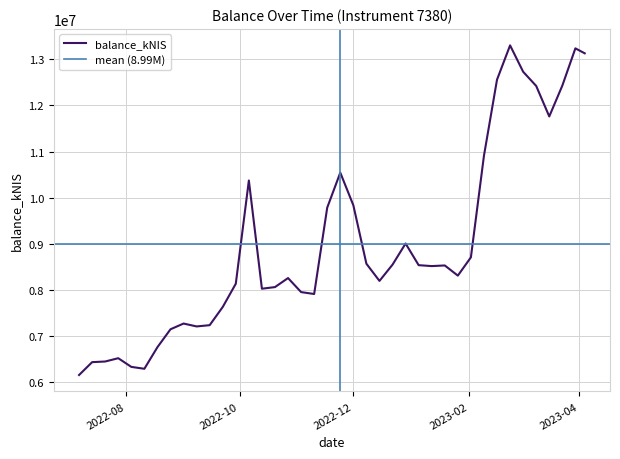

What is the maximum value for balance_kNIS?

13302211.4